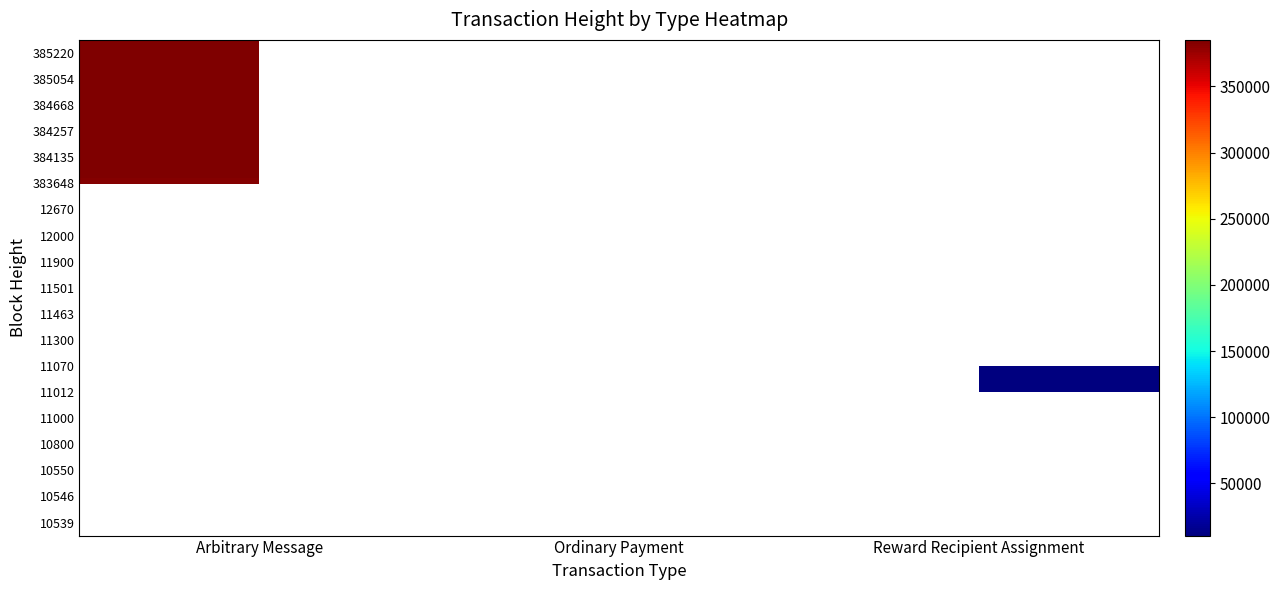

At how many categories does at least one series exceed 26151?

1